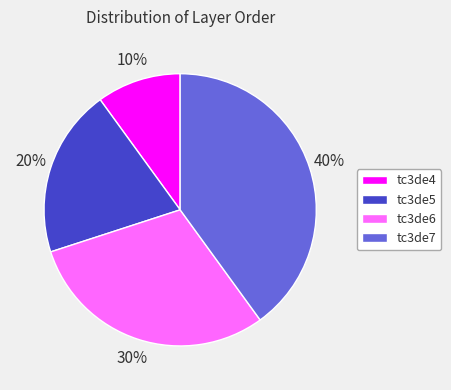

Approximately how many times larger is the value at tc3de5 compared to tc3de6?

0.7